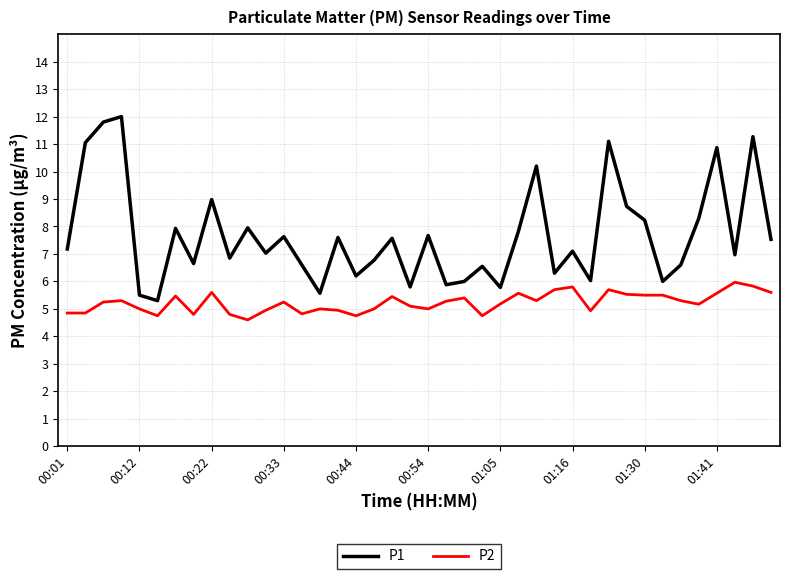

List the series in order of their overall mean, highest first.

P1, P2